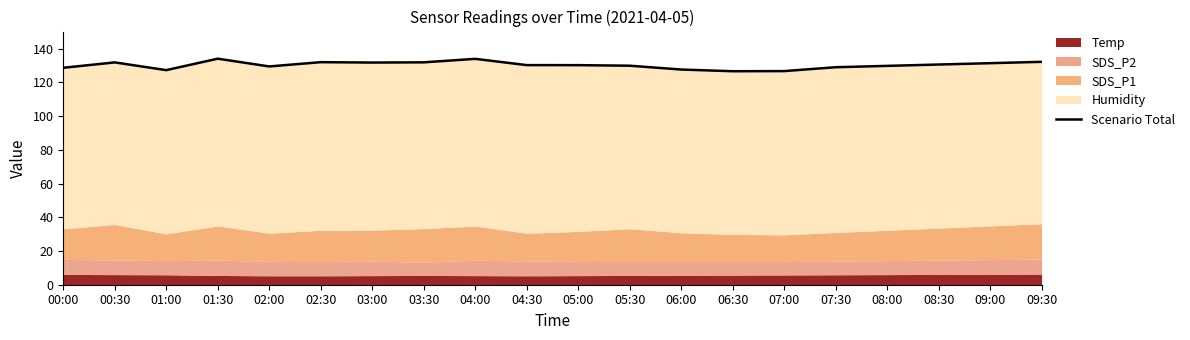

What position from the right is 08:00?

4